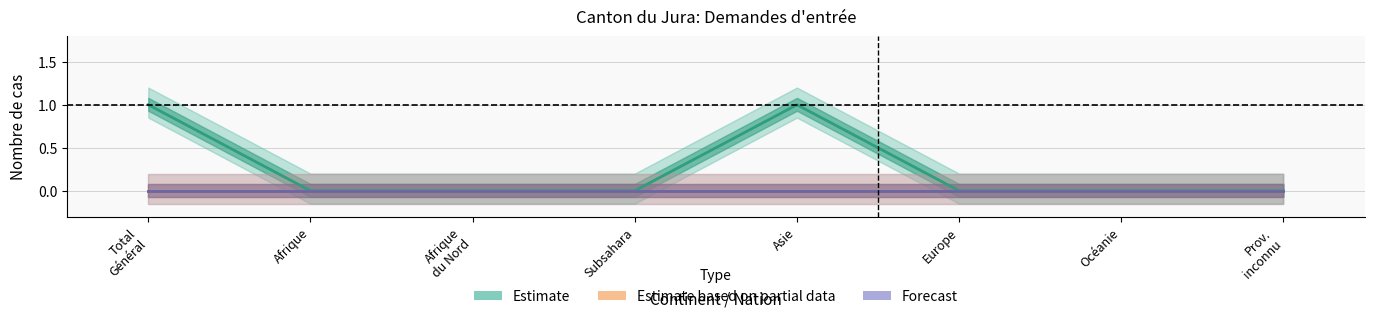

Reading left to right, list all the values displayed in this chart.

Estimate (col_12): 1	0	0	0	1	0	0	0
Estimate based on partial data (col_4+col_5): 0	0	0	0	0	0	0	0
Forecast (col_6+col_8+col_10): 0	0	0	0	0	0	0	0